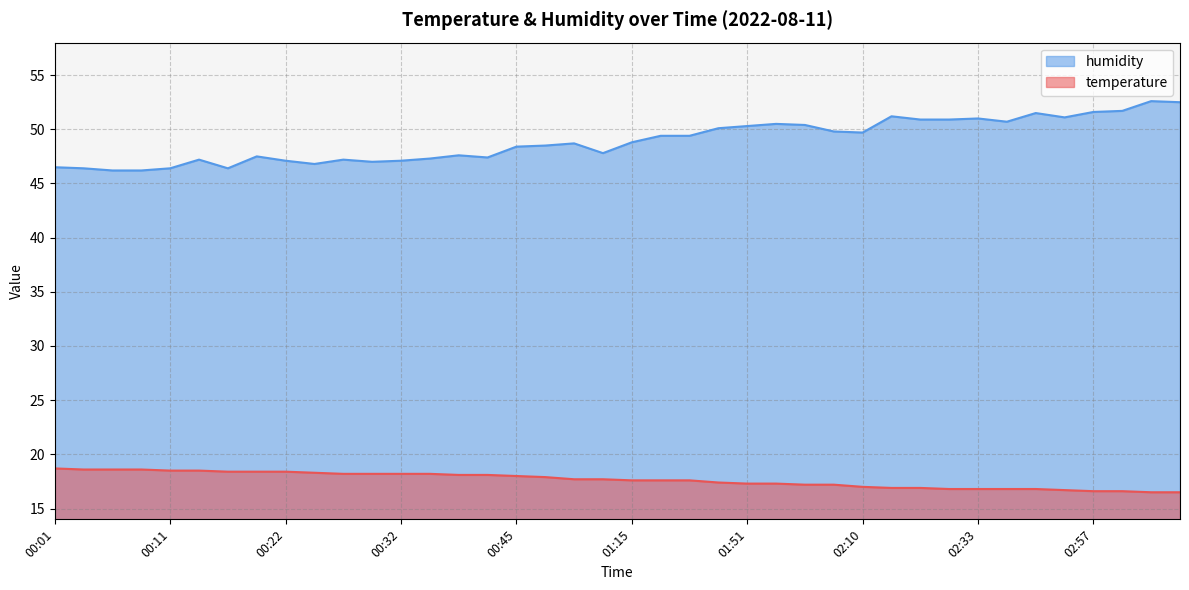

Which has a higher value, 02:28 or 00:39?

00:39